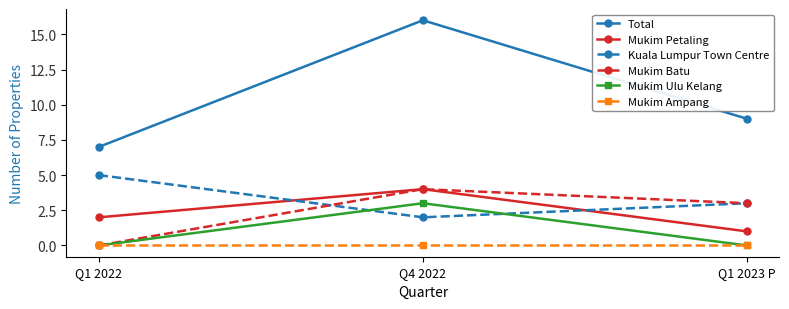

The value of Mukim Petaling at Q4 2022 is 3. True or false?

False